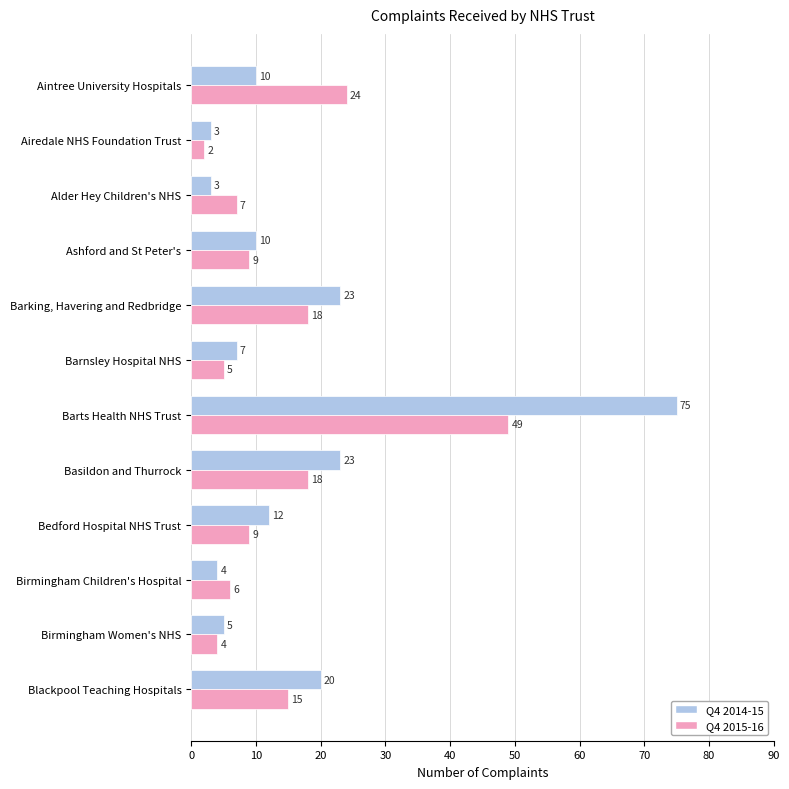

What is the sum of all Q4 2015-16 values?

166